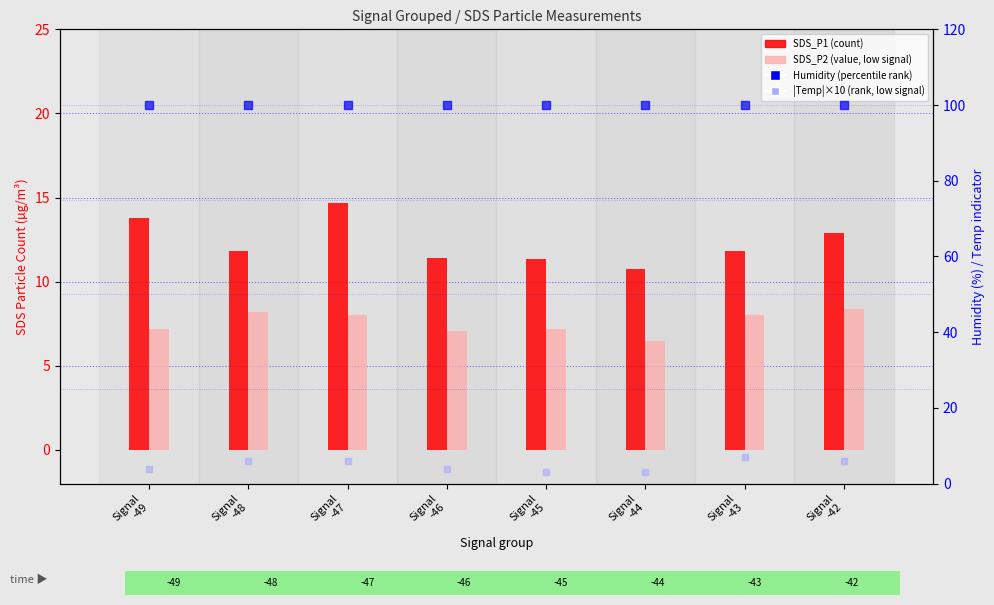

Which series has the largest Y range (max minus min)?

|Temp|×10